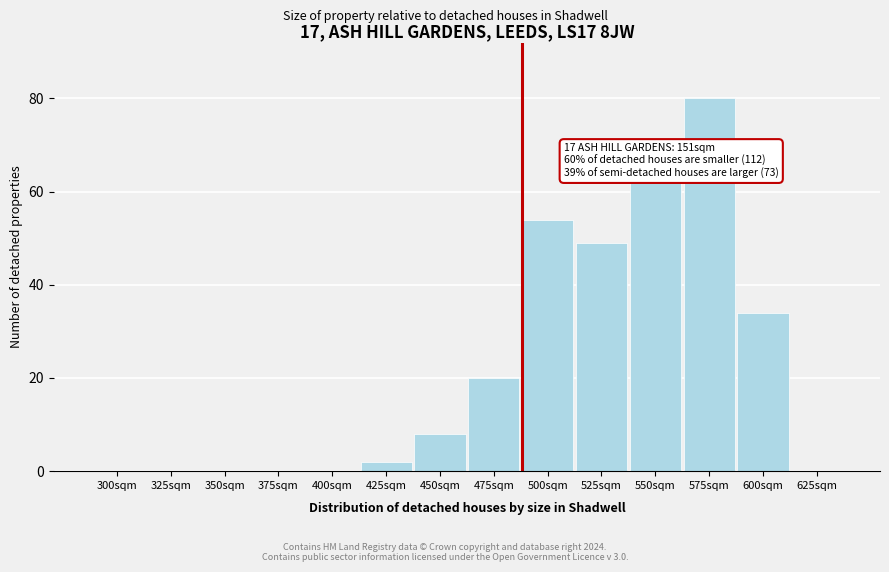

Reading left to right, list all the values displayed in this chart.

300sqm=0	325sqm=0	350sqm=0	375sqm=0	400sqm=0	425sqm=2	450sqm=8	475sqm=20	500sqm=54	525sqm=49	550sqm=62	575sqm=80	600sqm=34	625sqm=0